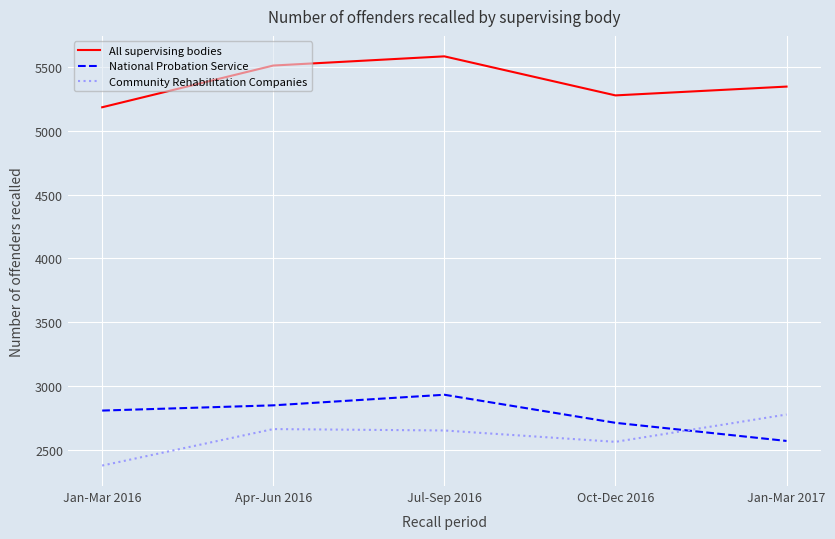

Between Jan-Mar 2016 and Apr-Jun 2016, which series saw the biggest shift?

All supervising bodies